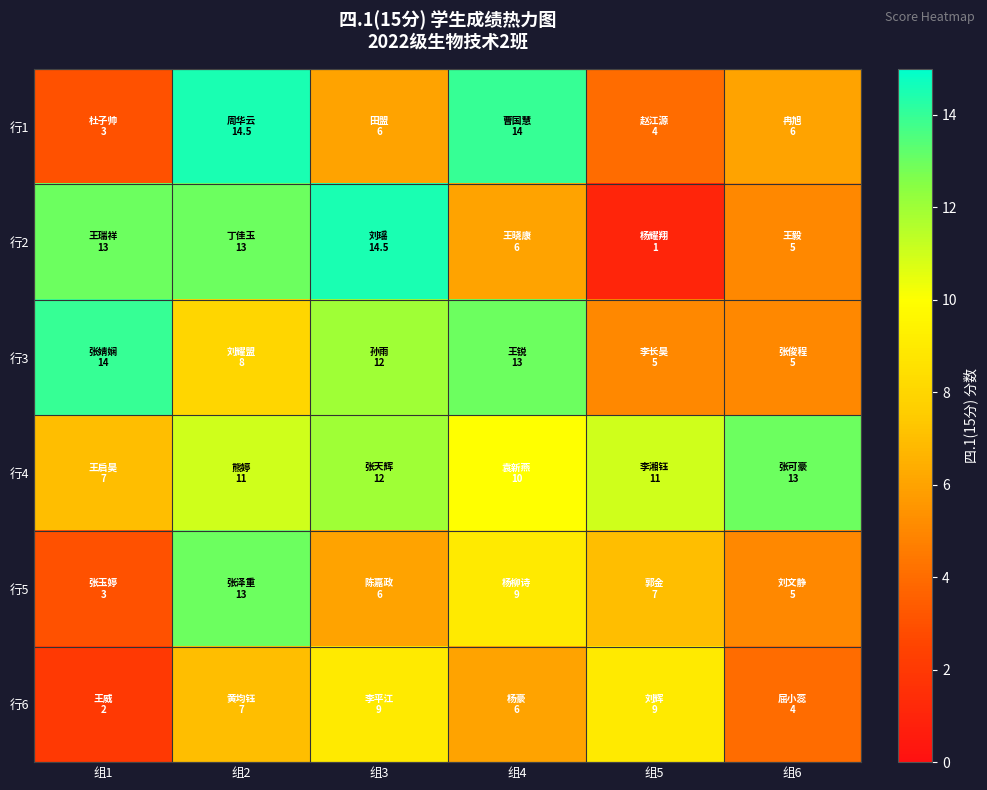

Which series has the largest range (max minus min)?

行2